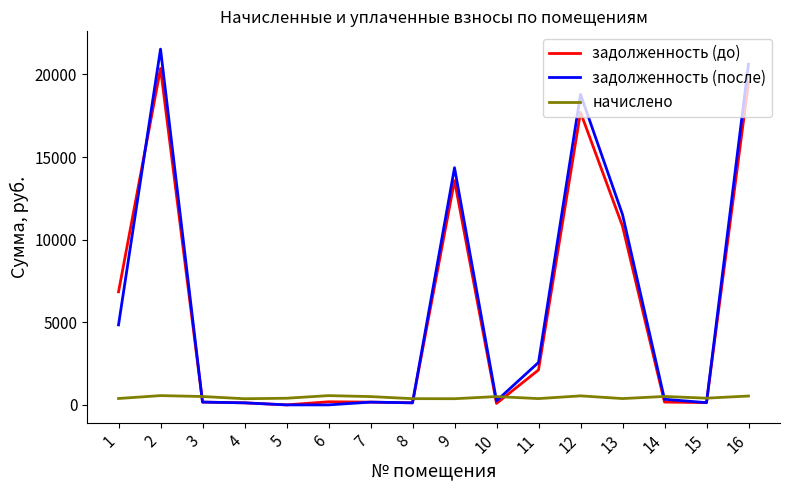

Rank the series at 12 from highest to lowest value.

задолженность (после), задолженность (до), начислено